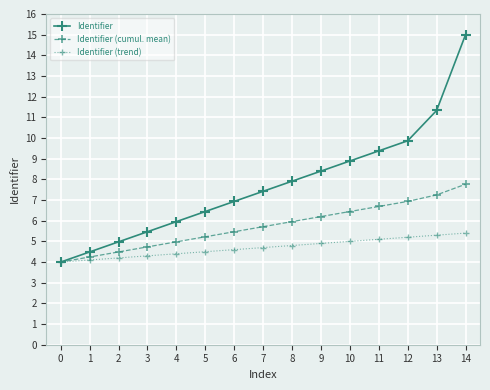

The Identifier series shows 14.1 at 7. True or false?

False